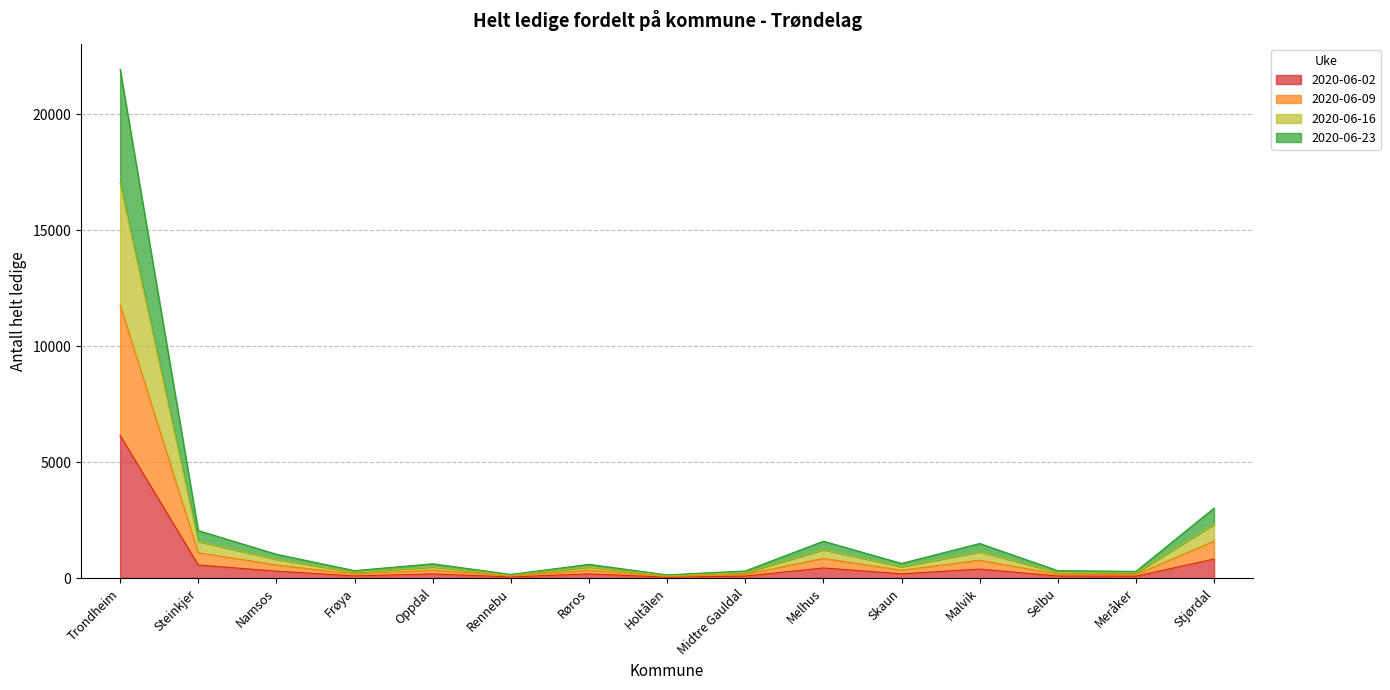

Between Stjørdal and Trondheim, which is larger?

Trondheim